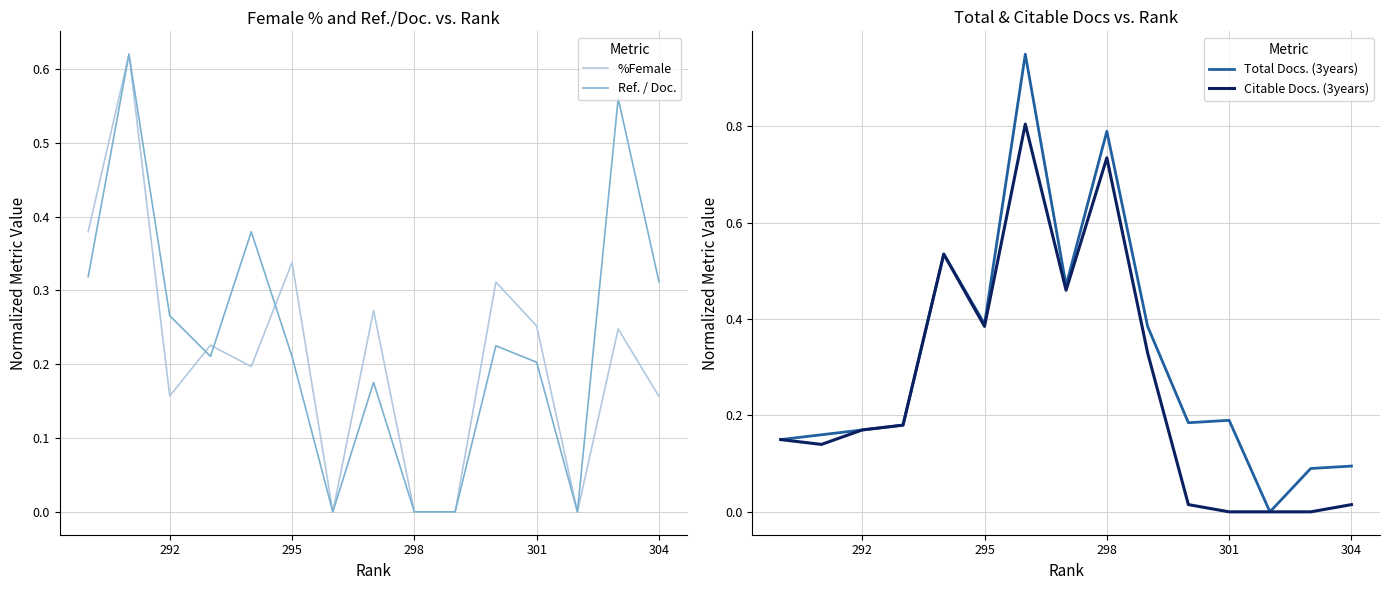

At which category does the chart reach its minimum across all series?

298